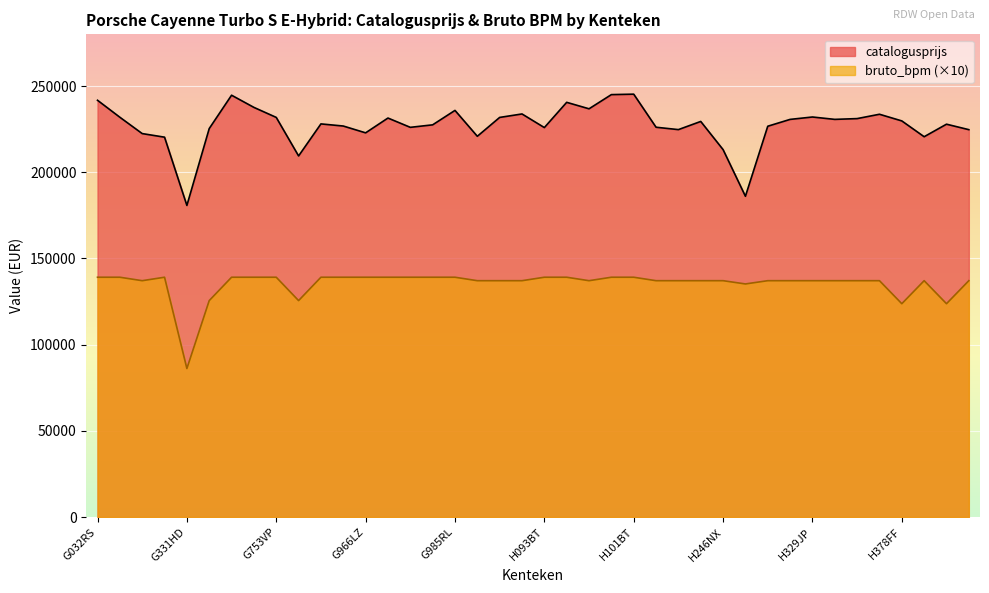

Reading right to left, list all the values displayed in this chart.

catalogusprijs: 224704	227878	220607	229777	233642	231120	230670	232048	230659	226693	186072	213133	229471	224732	226111	245295	245031	236807	240558	225914	233814	231804	220866	235875	227500	226052	231445	222855	226811	228045	209457	231812	237623	244686	225340	180754	220346	222431	231906	241749
bruto_bpm: 137100	123750	137100	123750	137100	137100	137100	137100	137100	137100	135210	137100	137100	137100	137100	139100	139100	137100	139100	139100	137100	137100	137100	139100	139100	139100	139100	139100	139100	139100	125550	139100	139100	139100	125550	86160	139100	137100	139100	139100